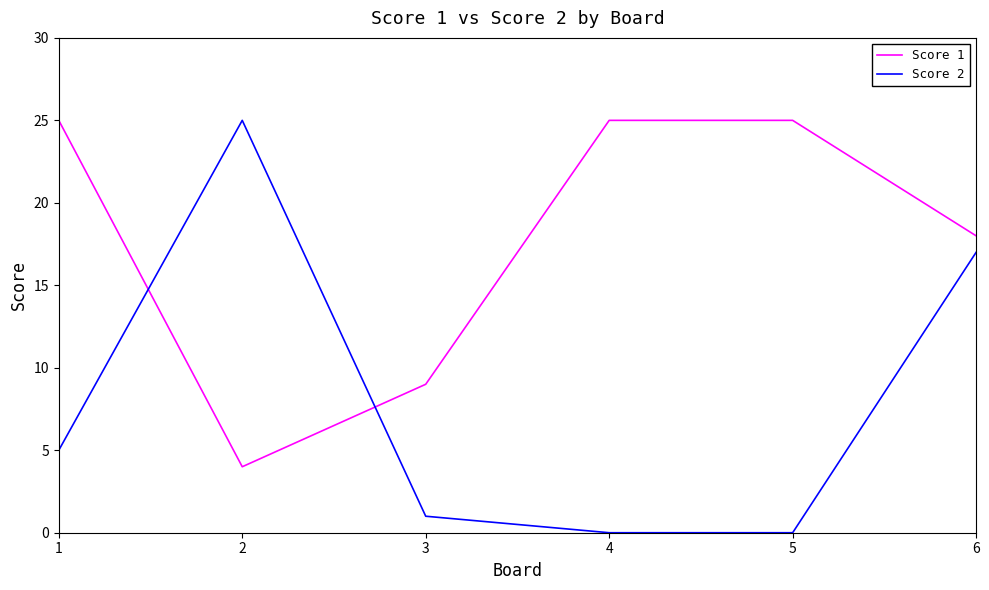

What value does the Score 1 series have at 6?

18